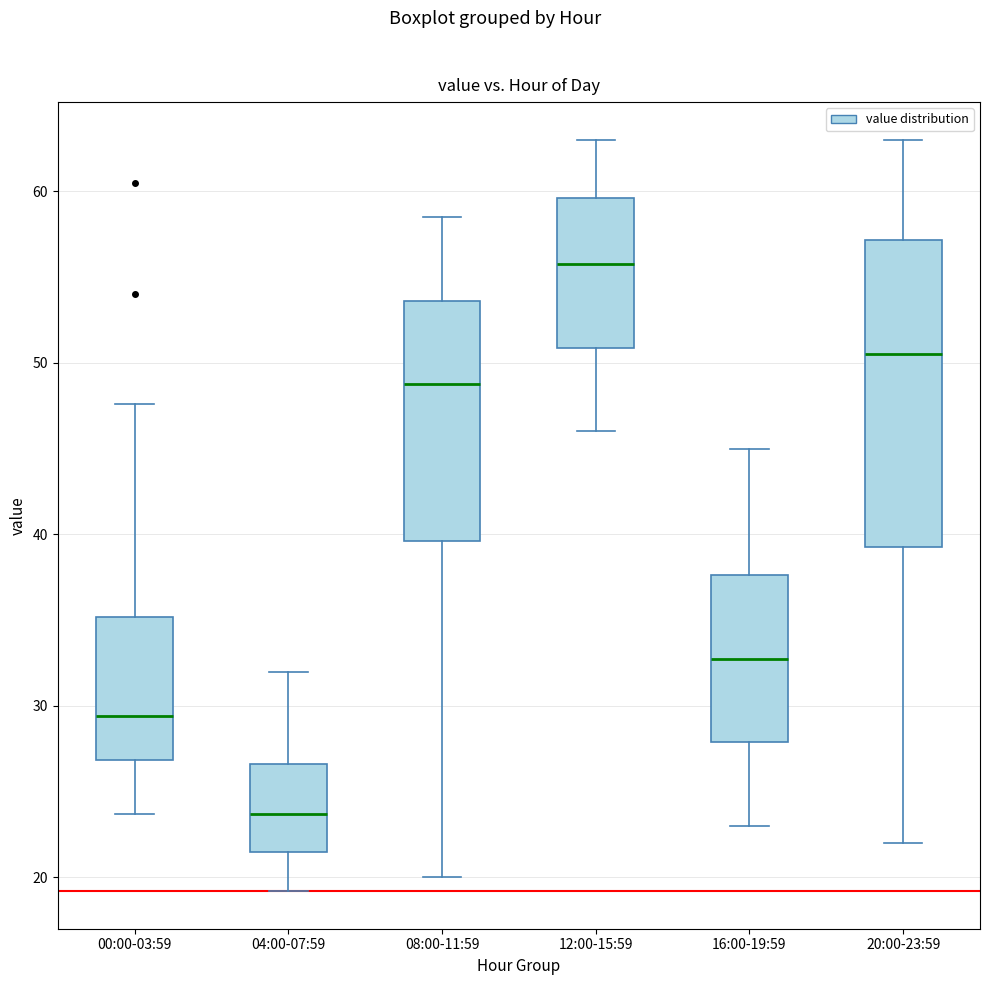

Which box has the lowest median line?

04:00-07:59